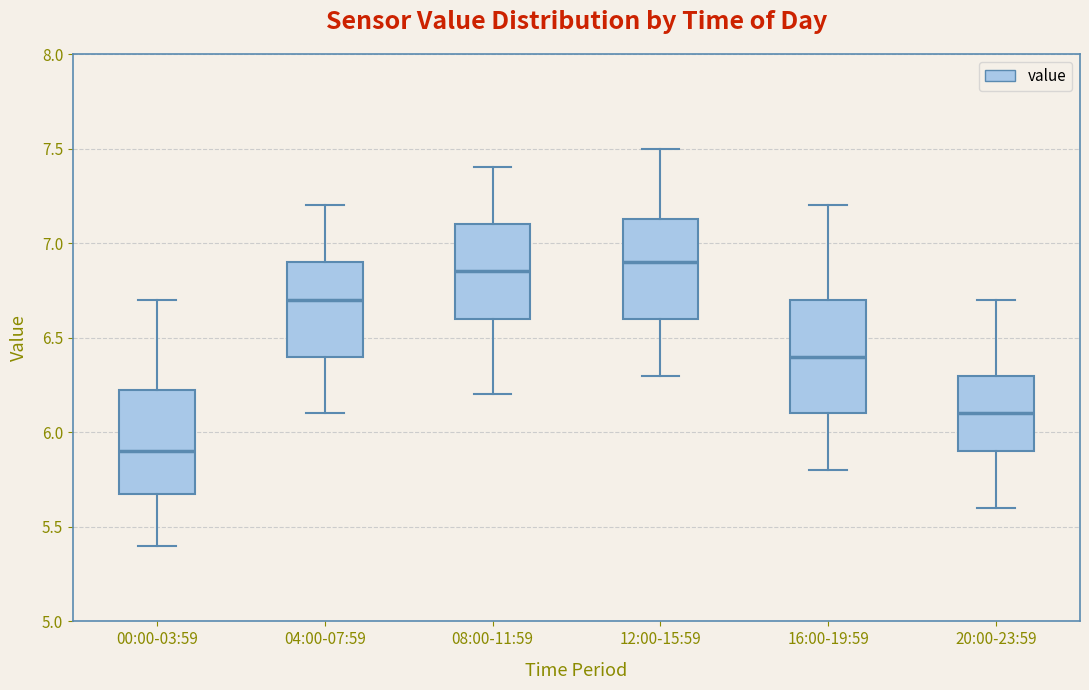

Which box's median line is the highest?

12:00-15:59